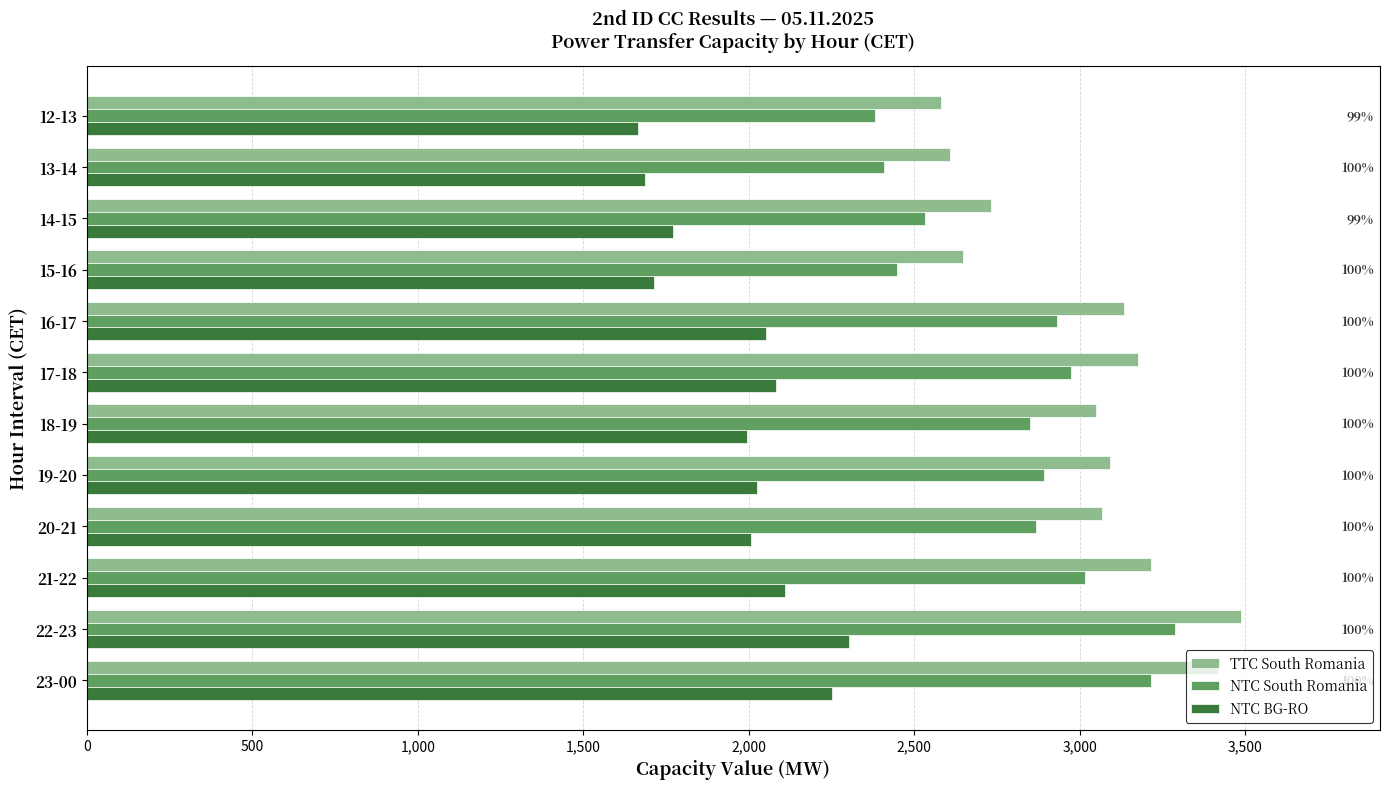

What is the average value of the NTC BG-RO series?

1972